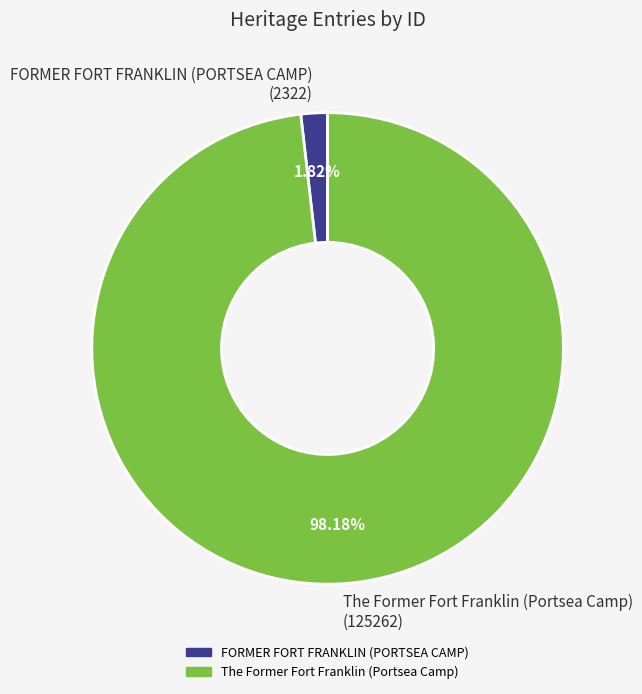

Which category has the smallest portion of the pie?

FORMER FORT FRANKLIN (PORTSEA CAMP)